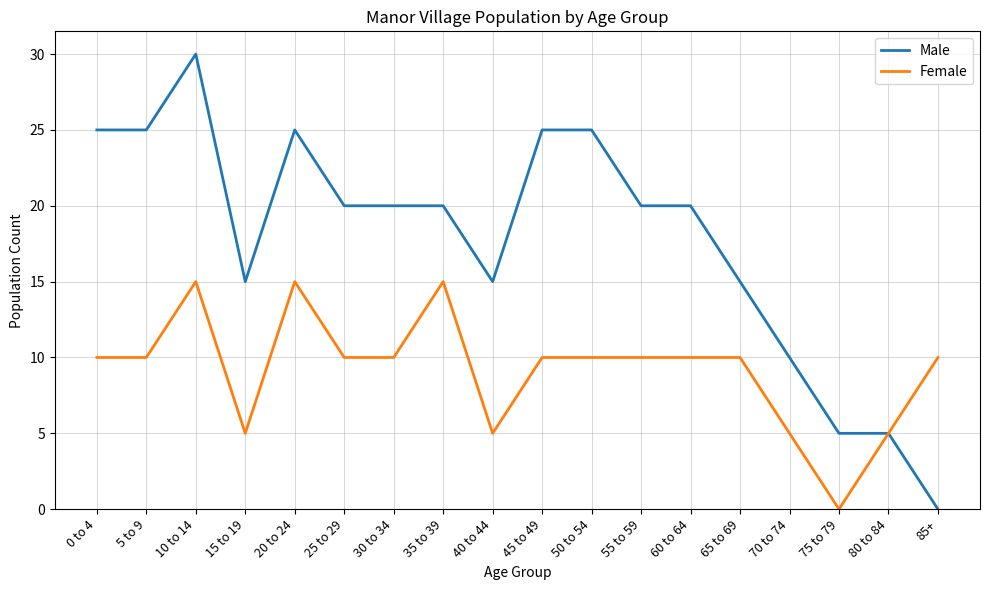

Which category has the lowest value in the Male series?

85+